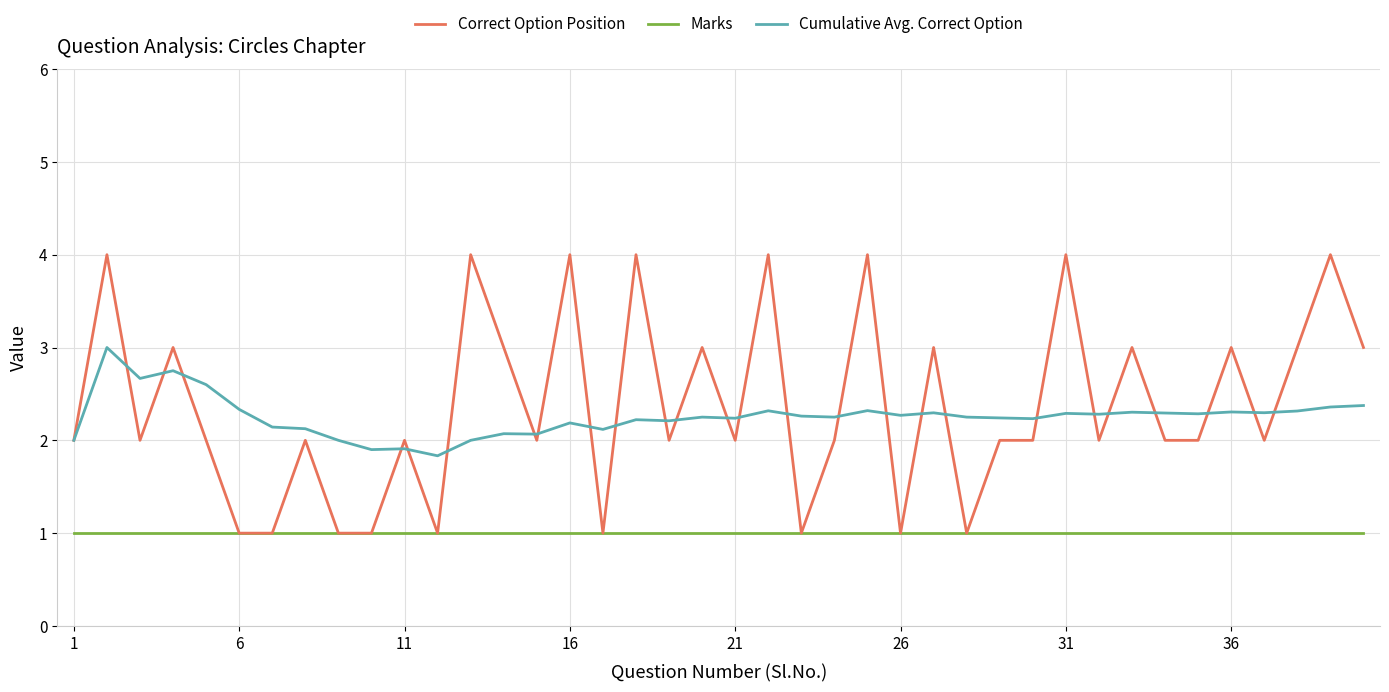

What is the sum of all Correct Option Position values?

95.0